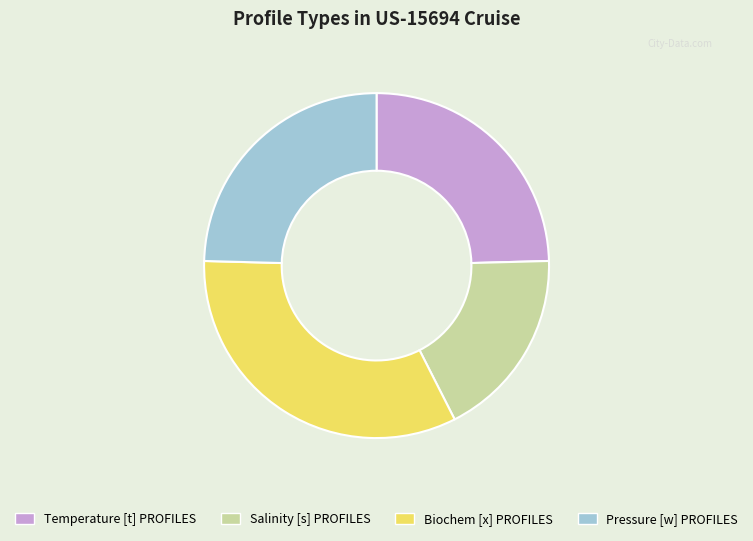

Is it true that Temperature [t] PROFILES is 37% of the pie?

False